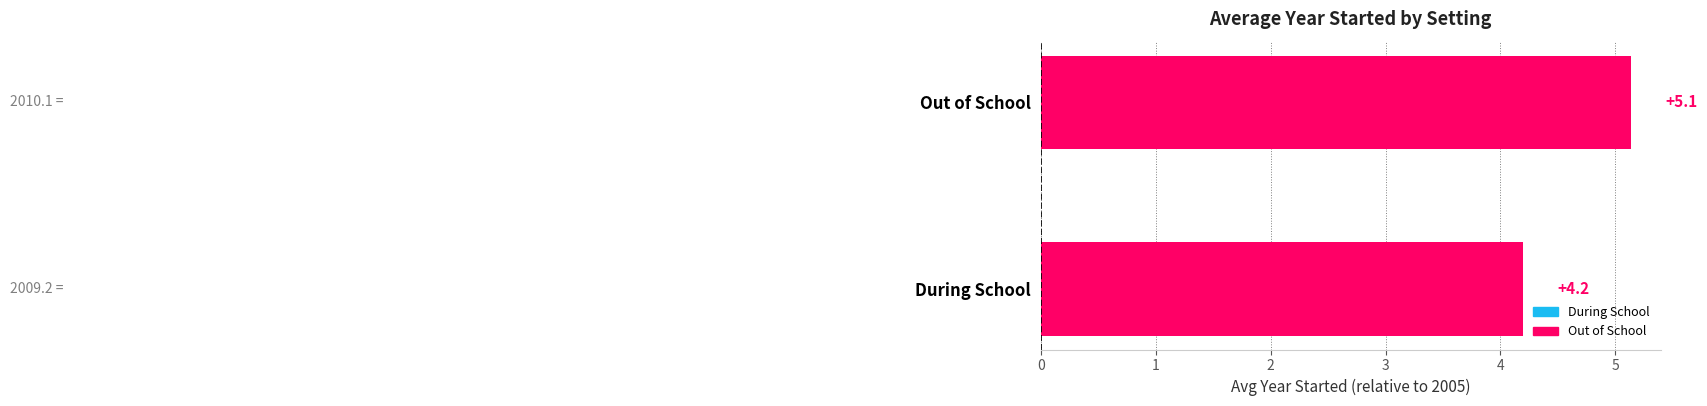

What is the maximum value shown in the chart?

5.1